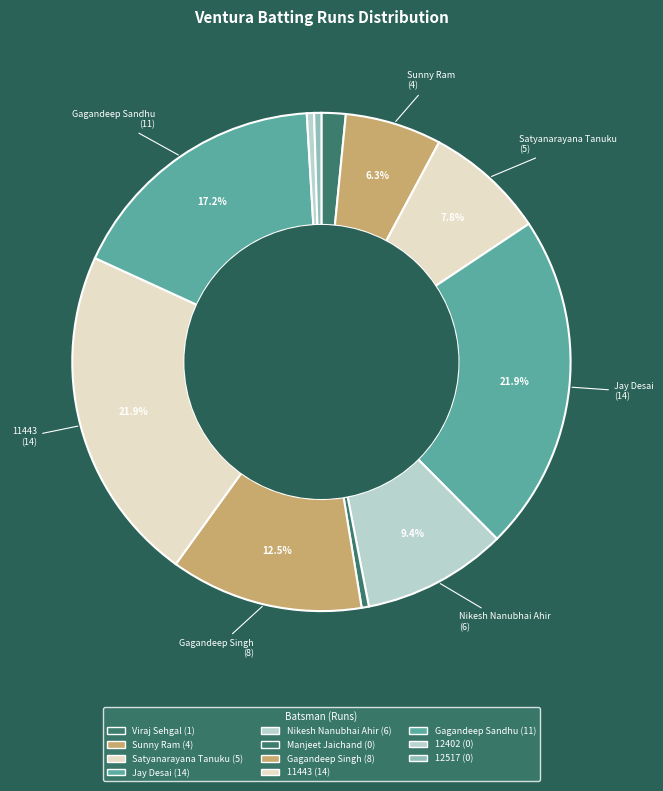

Count the number of slices in the pie.

11